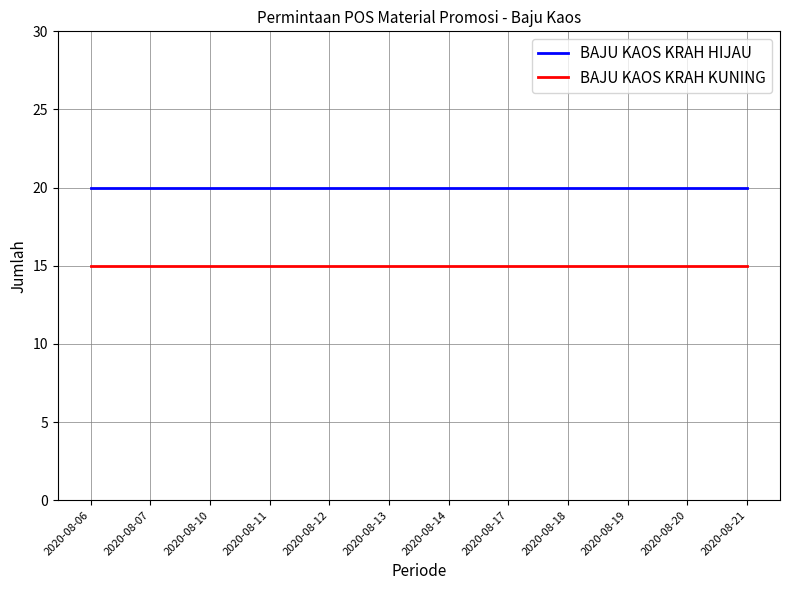

Is it true that BAJU KAOS KRAH KUNING equals 15 at 2020-08-14?

True